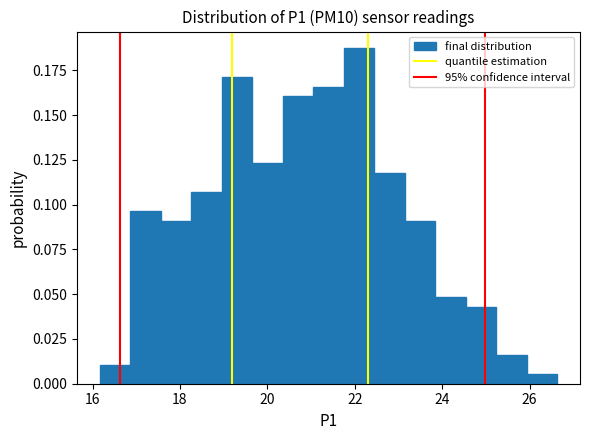

Around what value on the x-axis is the tallest bar? Give the approximate position of its centre, as read against the axis.

22.0